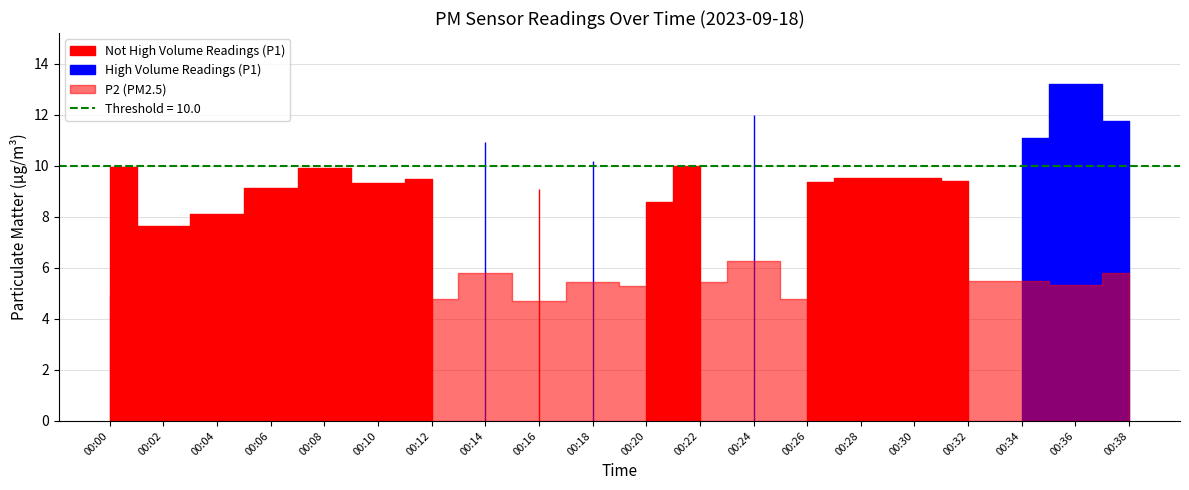

What is the highest value of the P1 series?

13.2